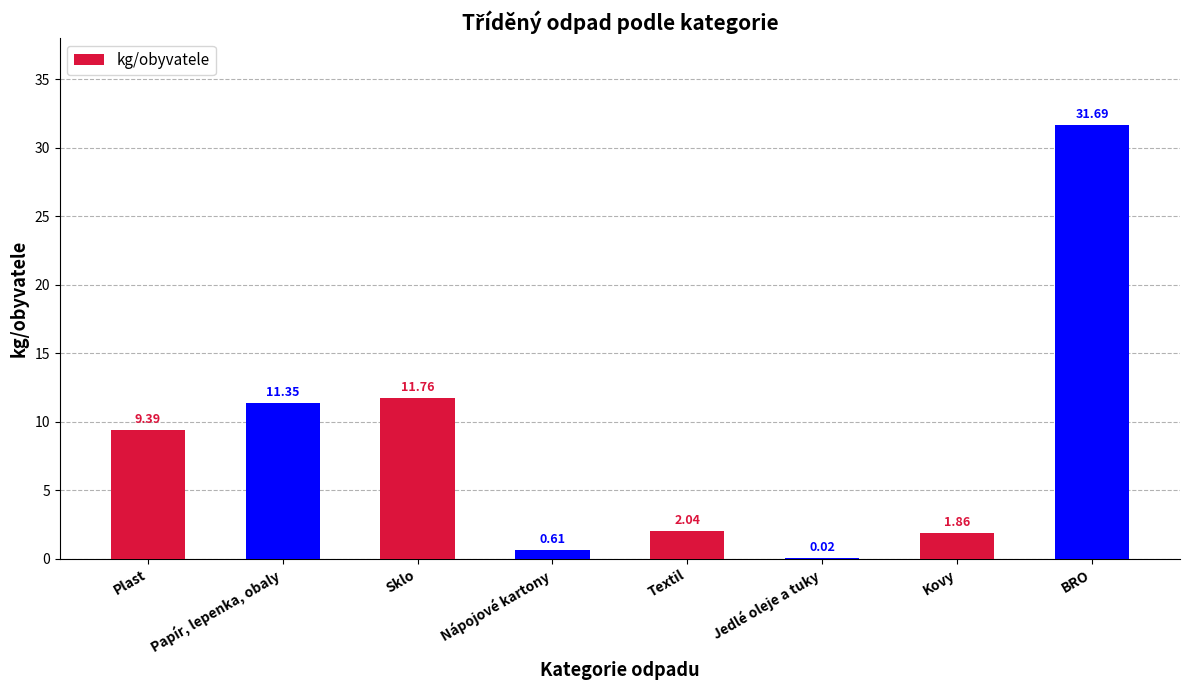

Approximately how many times larger is the value at Textil compared to Papír, lepenka, obaly?

0.2